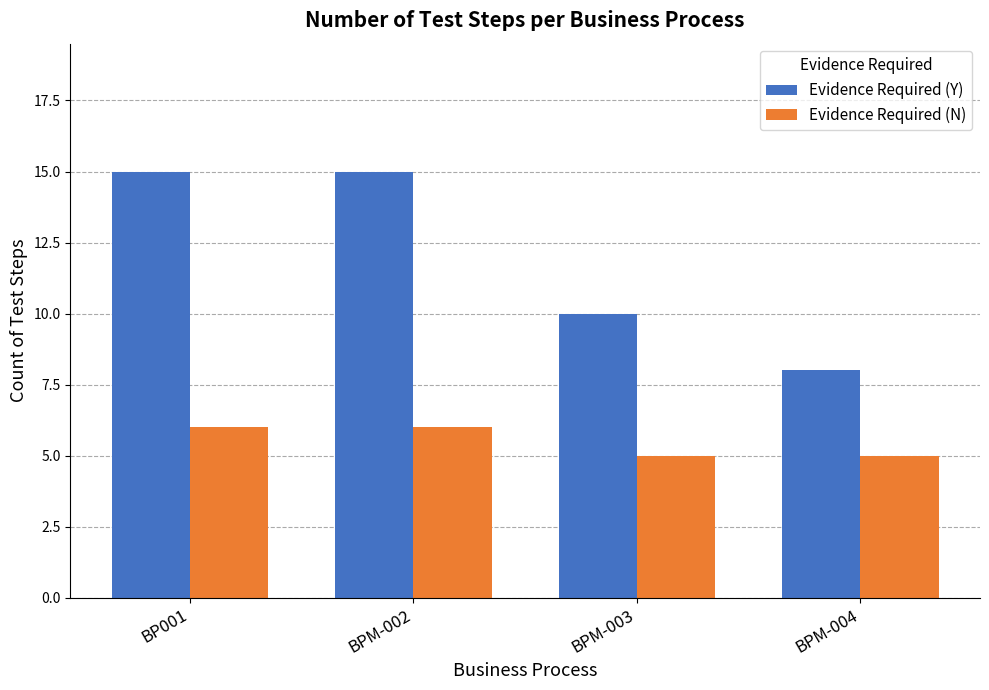

Are the bars grouped side by side (vs. stacked)?

Yes